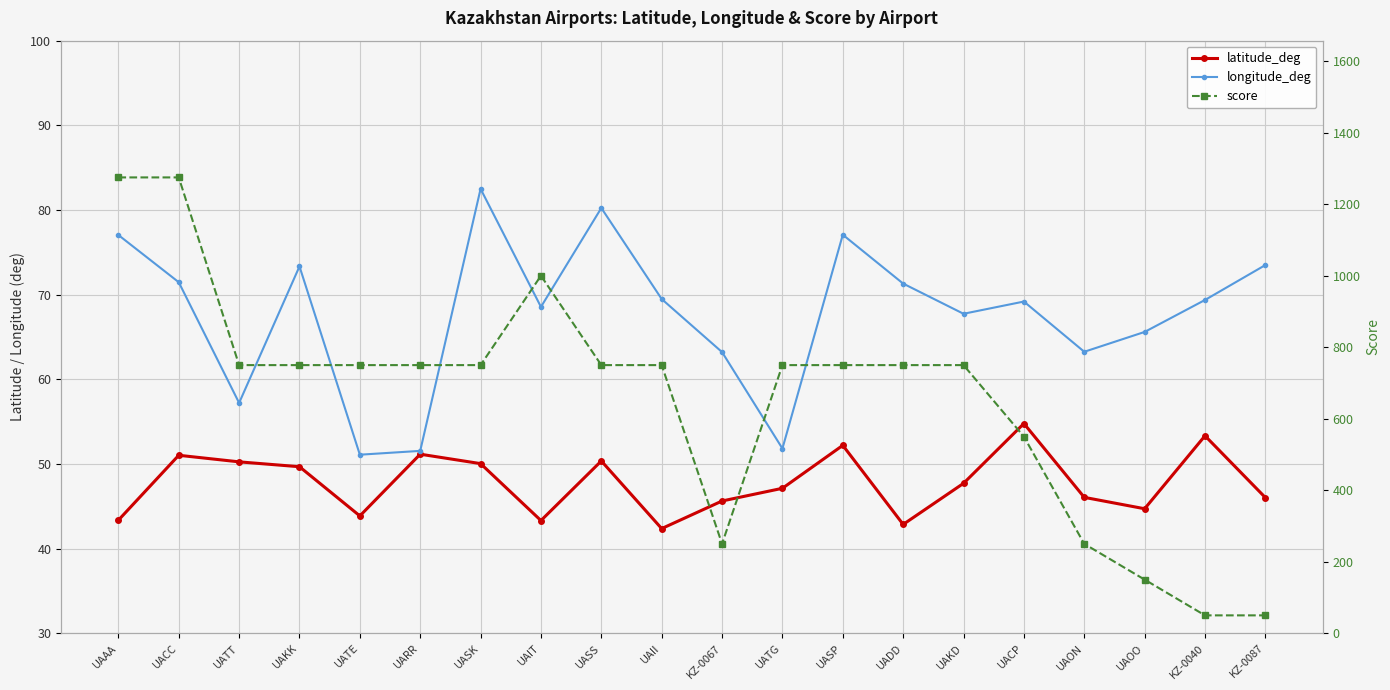

List the labels in order of longitude_deg value, largest first.

UASK, UASS, UASP, UAAA, KZ-0087, UAKK, UACC, UADD, UAII, KZ-0040, UACP, UAIT, UAKD, UAOO, UAON, KZ-0067, UATT, UATG, UARR, UATE